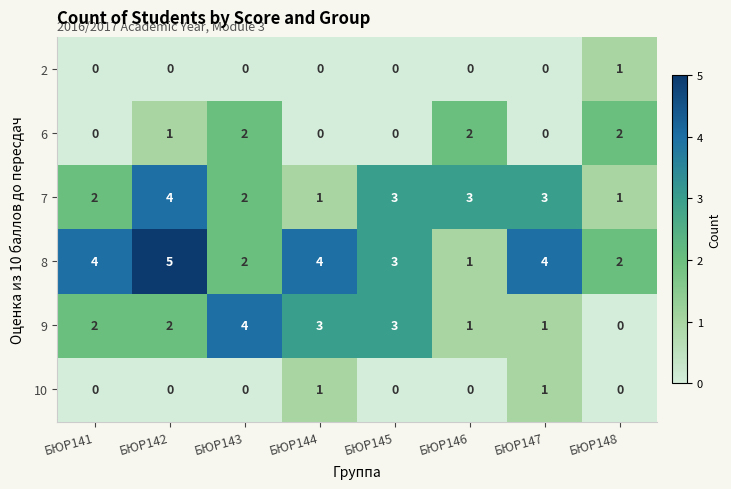

The 6 series shows 0 at БЮР147. True or false?

True